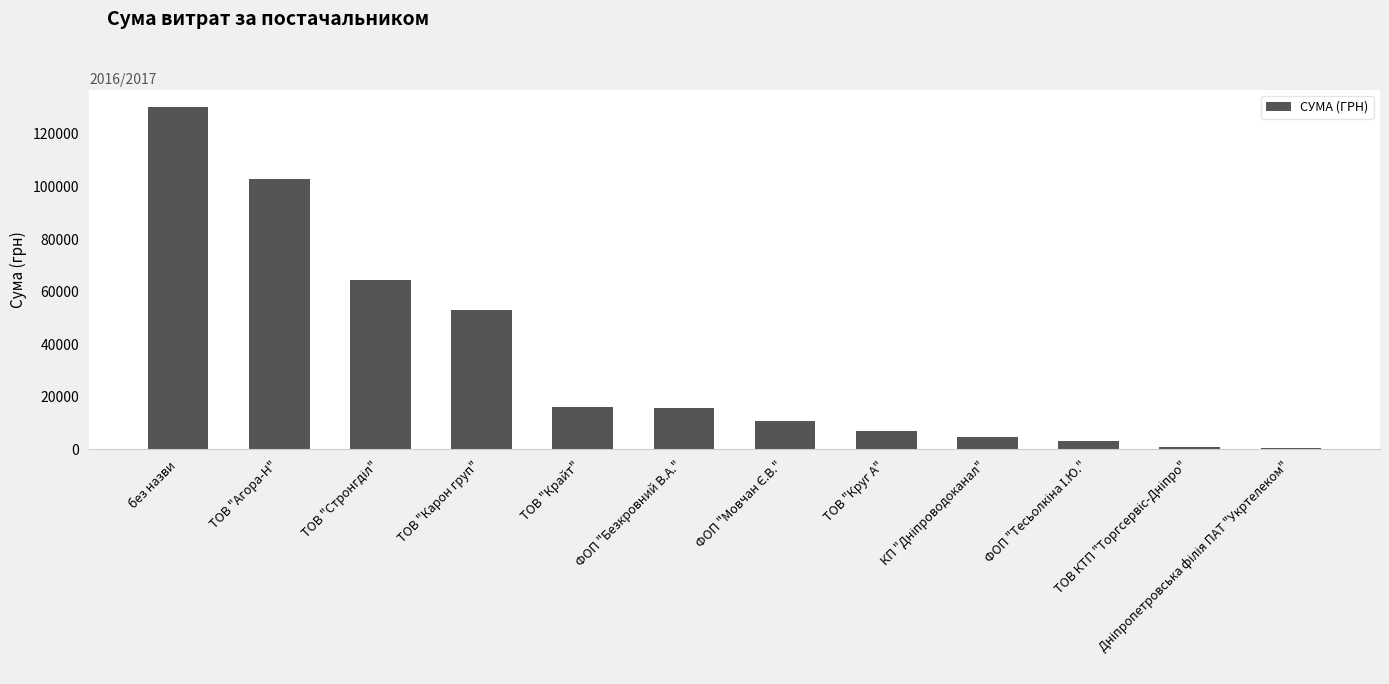

How many bars are there in total?

12